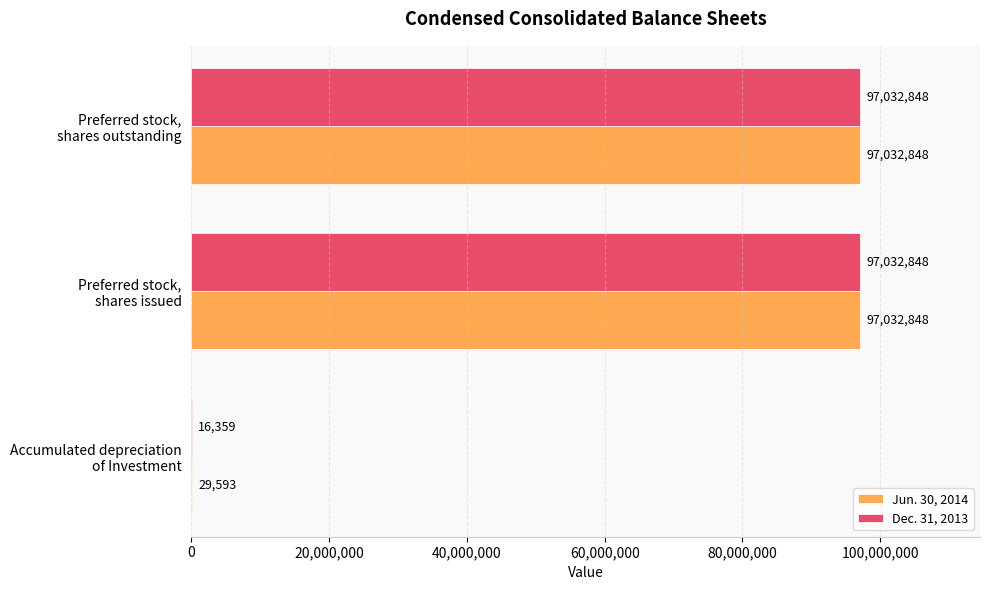

What is the highest value of the Jun. 30, 2014 series?

97032848